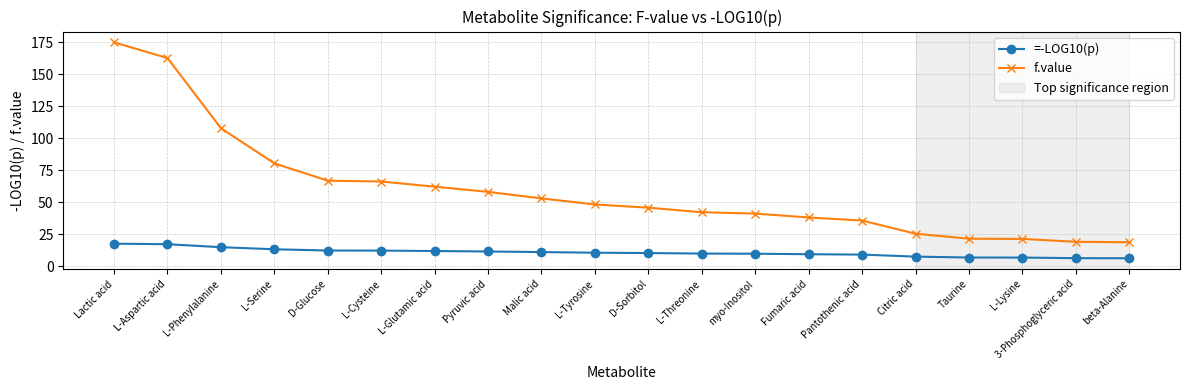

Is this an area chart (filled region under the line)?

No